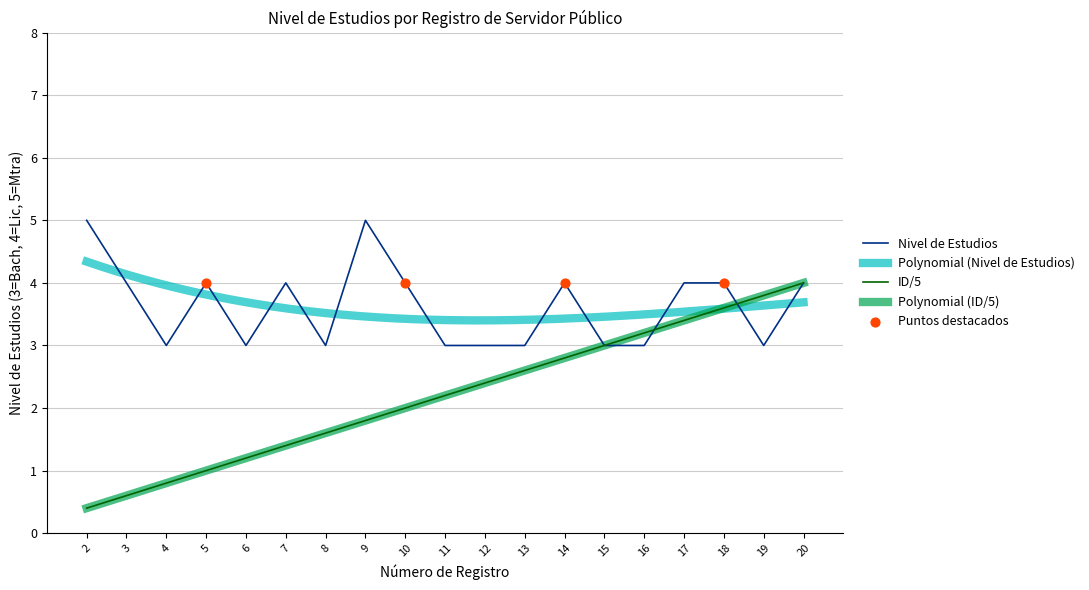

What is the change in value from 2 to 18?

+3.2